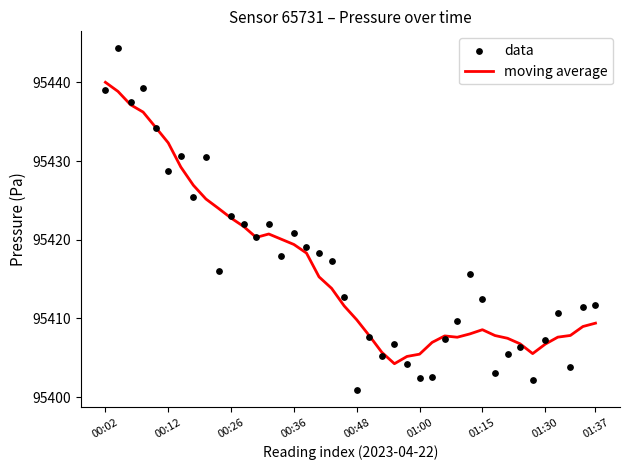

What is the maximum value for moving average?

95440.0